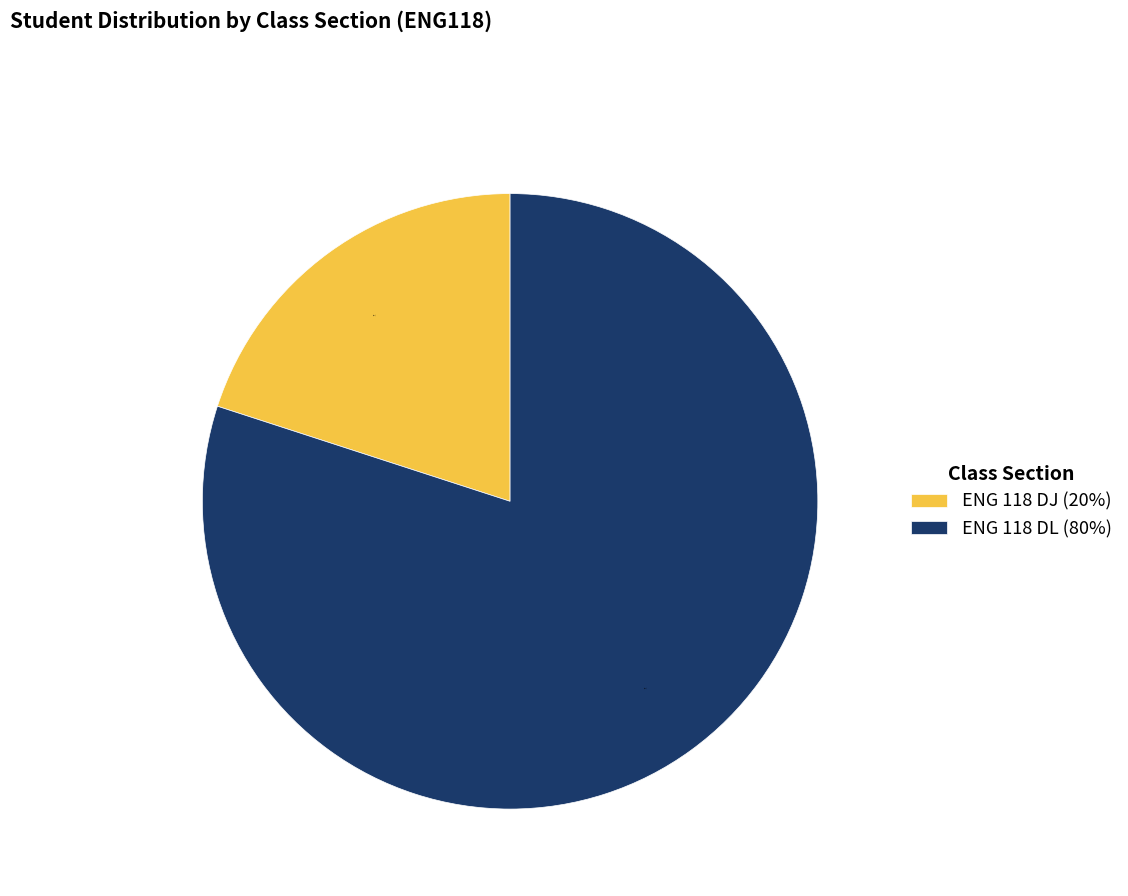

Count the number of slices in the pie.

2